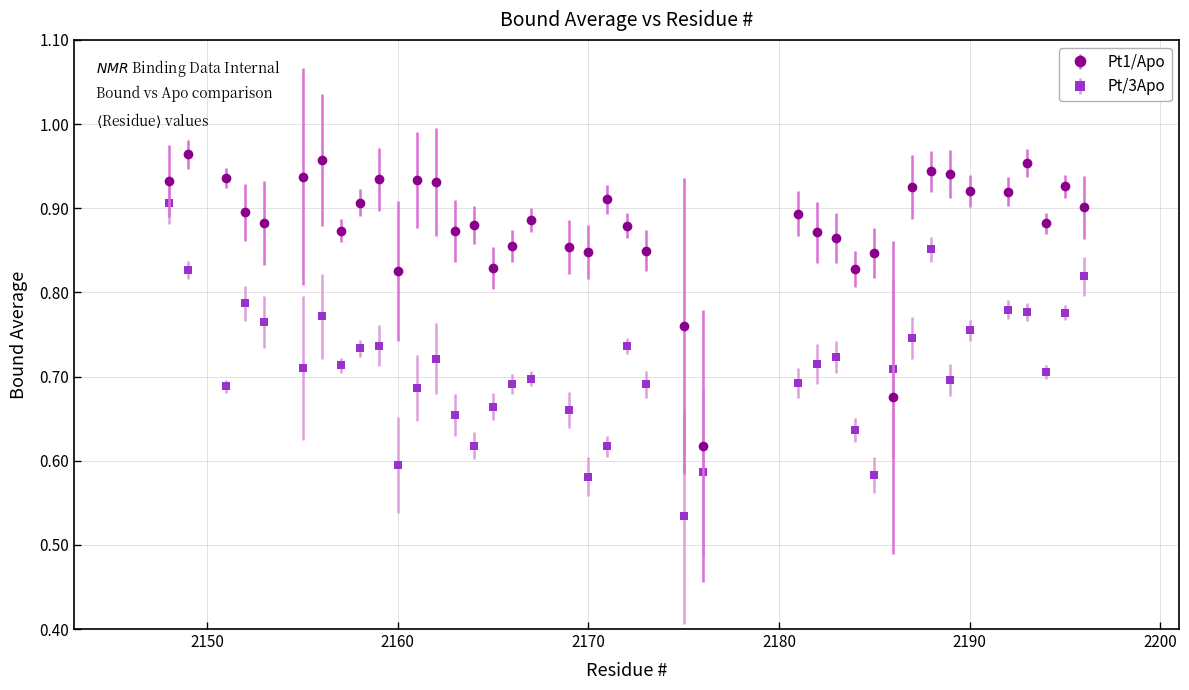

True or false: Pt/3Apo has more than 2 points higher than both neighbors.

True